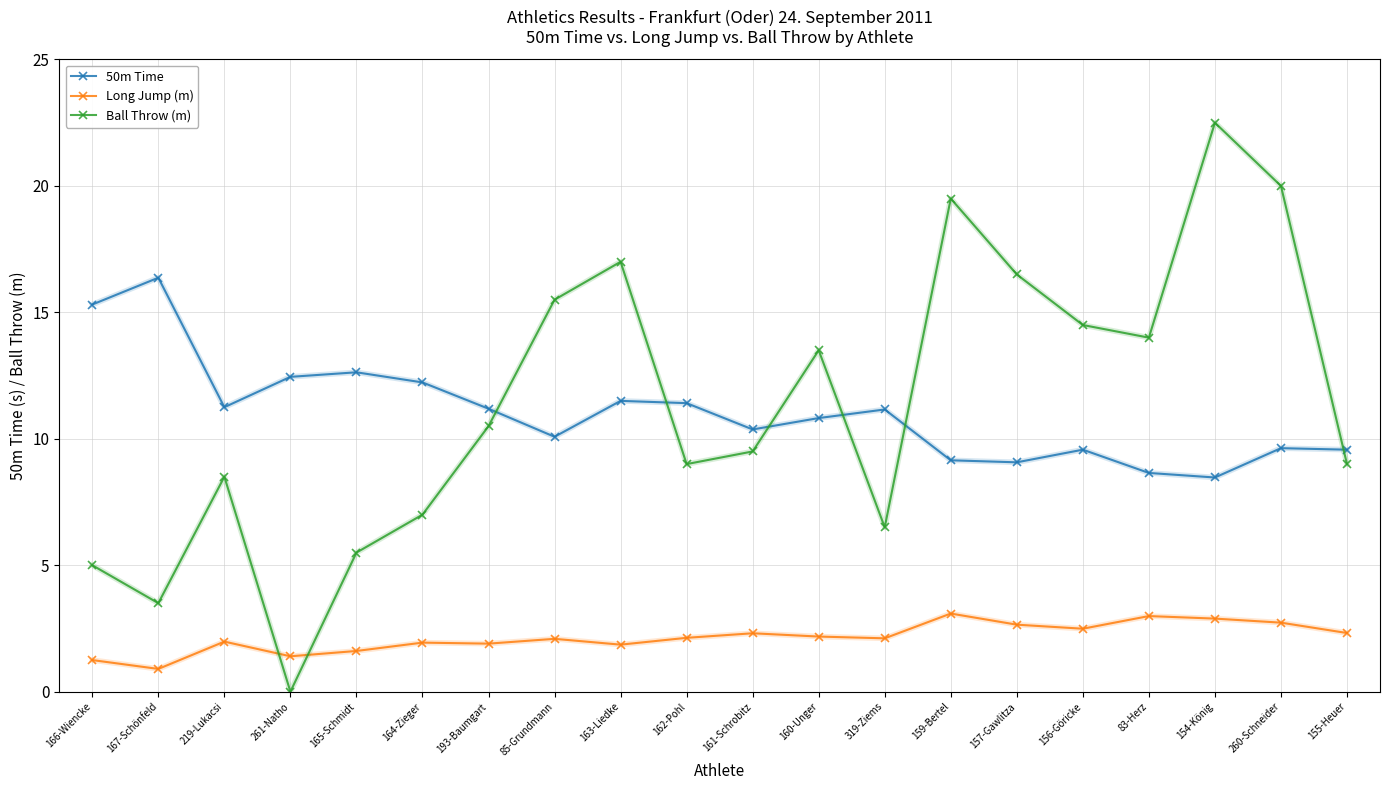

At which category does the chart reach its minimum across all series?

261-Natho